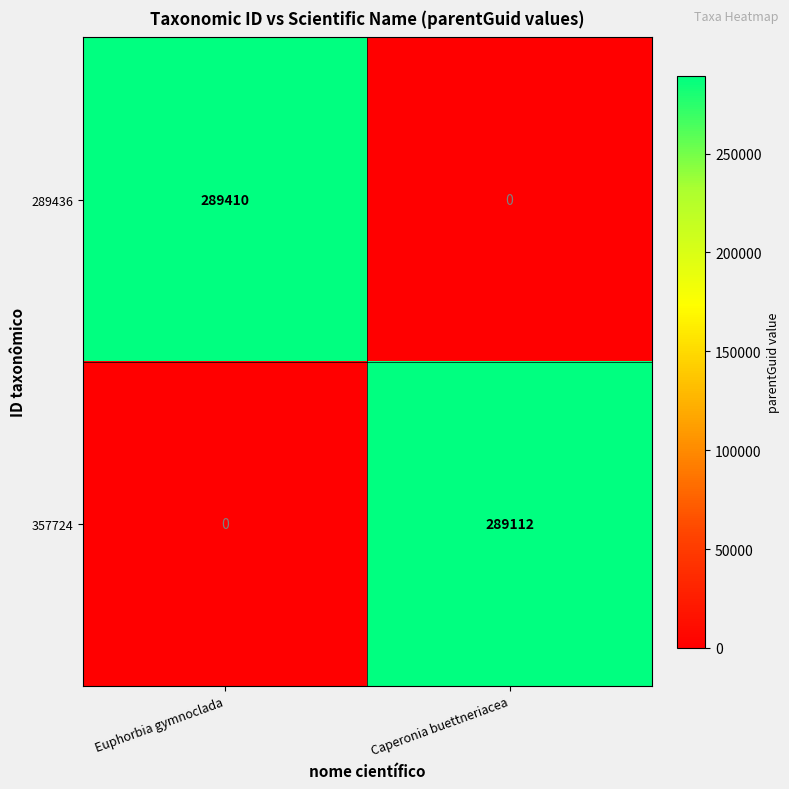

Reading left to right, list all the values displayed in this chart.

289436: 289410	0
357724: 0	289112